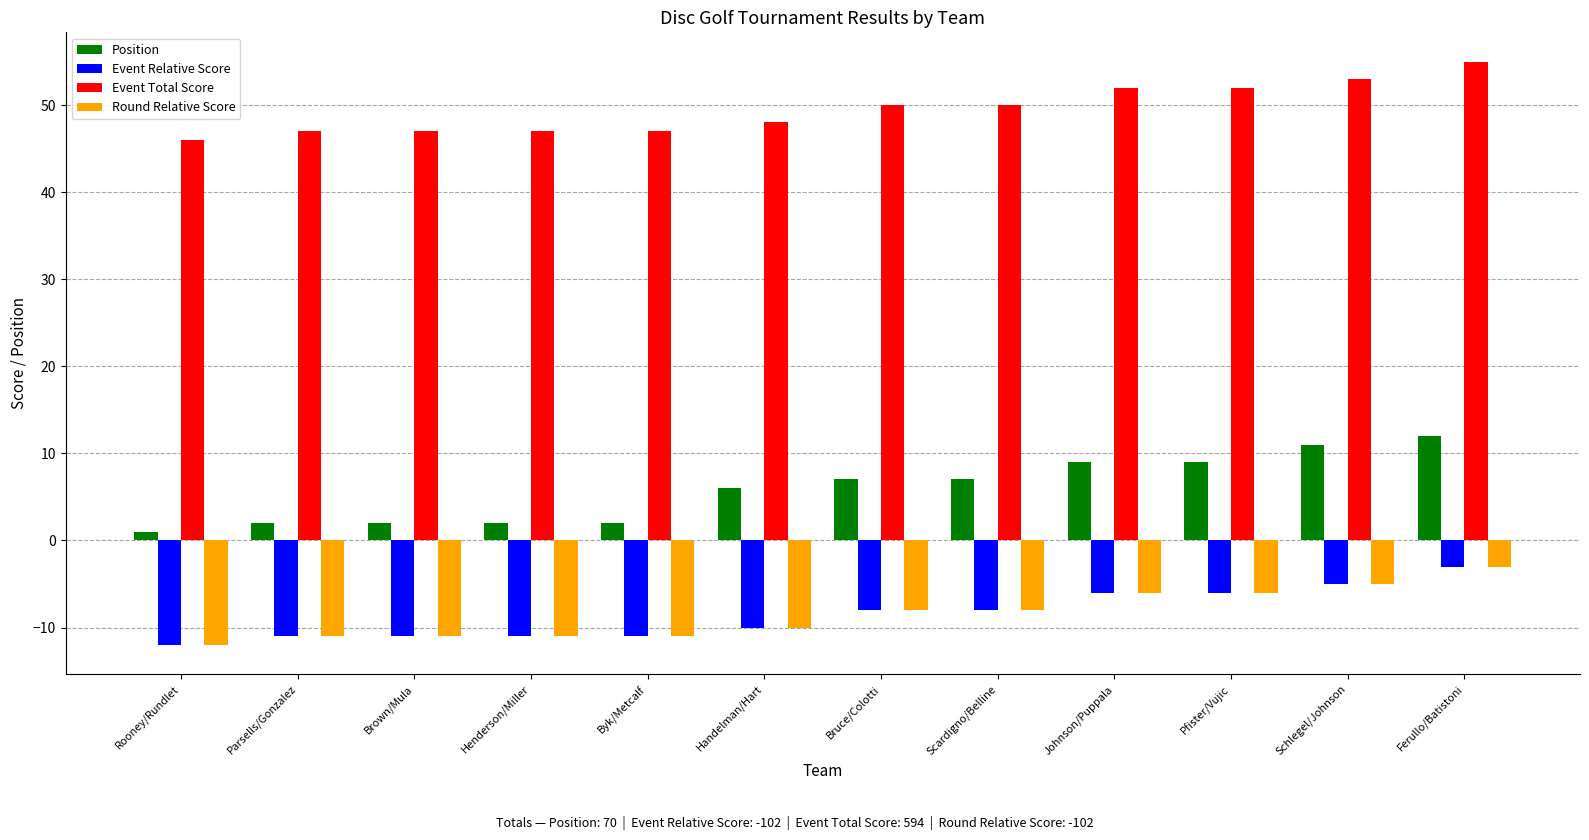

Count the number of categories in the chart.

12